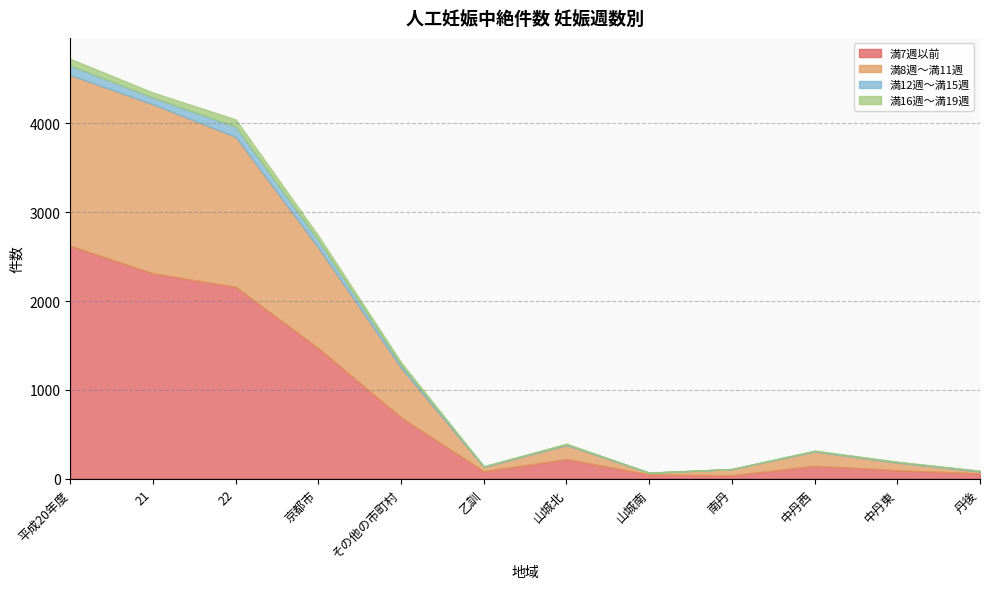

Which category has the lowest value in the 満8週～満11週 series?

山城南